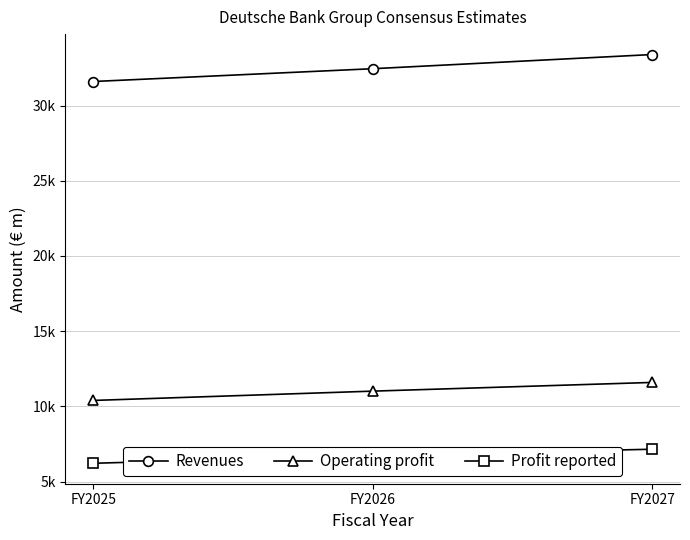

Reading right to left, what are all the values shown in this chart?

Revenues: FY2027=33390.2	FY2026=32448.4	FY2025=31597.9
Operating profit: FY2027=11594.7	FY2026=11016.0	FY2025=10398.0
Profit reported: FY2027=7154.0	FY2026=6750.5	FY2025=6220.4